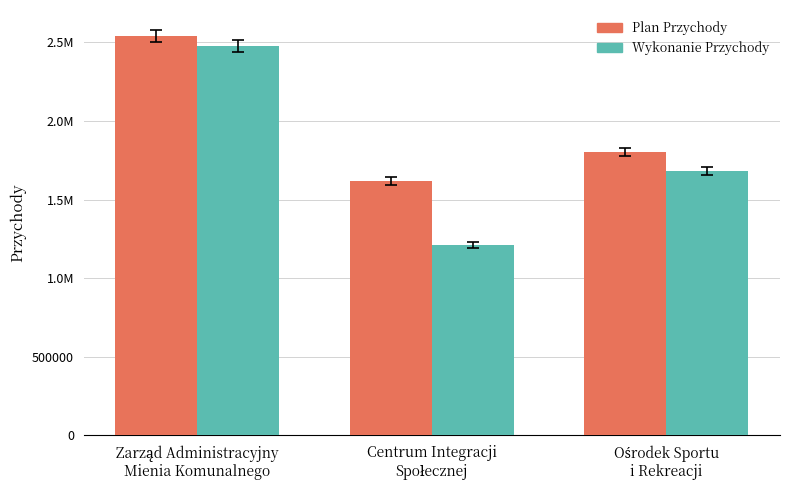

Reading left to right, what are all the values shown in this chart?

Plan Przychody: Zarząd Administracyjny
Mienia Komunalnego=2538443.3	Centrum Integracji
Społecznej=1620000.0	Ośrodek Sportu
i Rekreacji=1802111.0
Wykonanie Przychody: Zarząd Administracyjny
Mienia Komunalnego=2476350.5	Centrum Integracji
Społecznej=1210457.5	Ośrodek Sportu
i Rekreacji=1681563.7